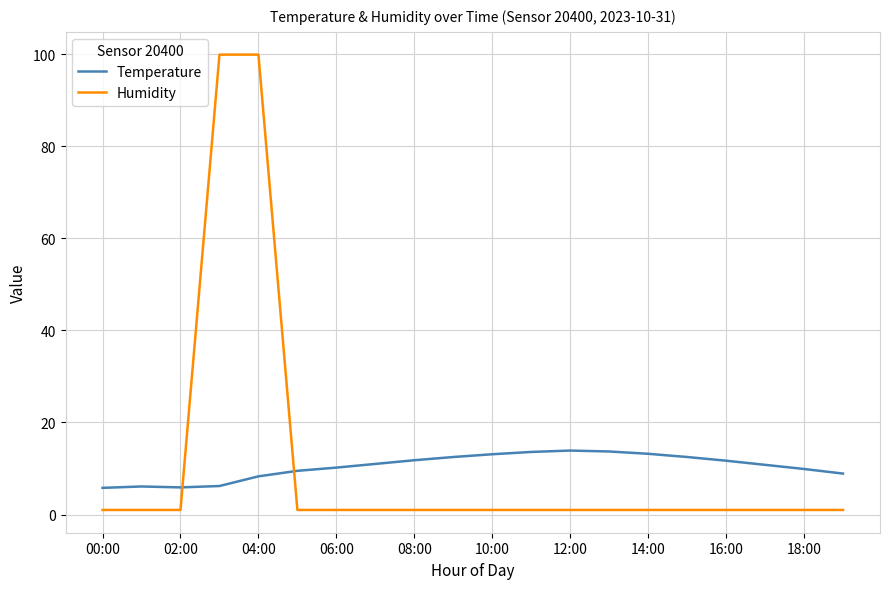

After their last crossing, which series has the higher values: Humidity or Temperature?

Temperature